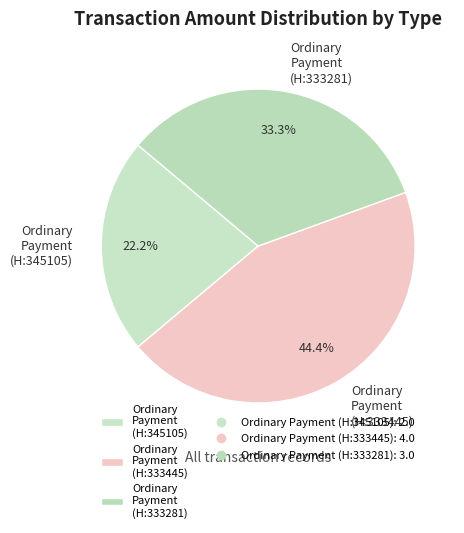

Between Ordinary Payment (H:333281) and Ordinary Payment (H:345105), which is larger?

Ordinary Payment (H:333281)